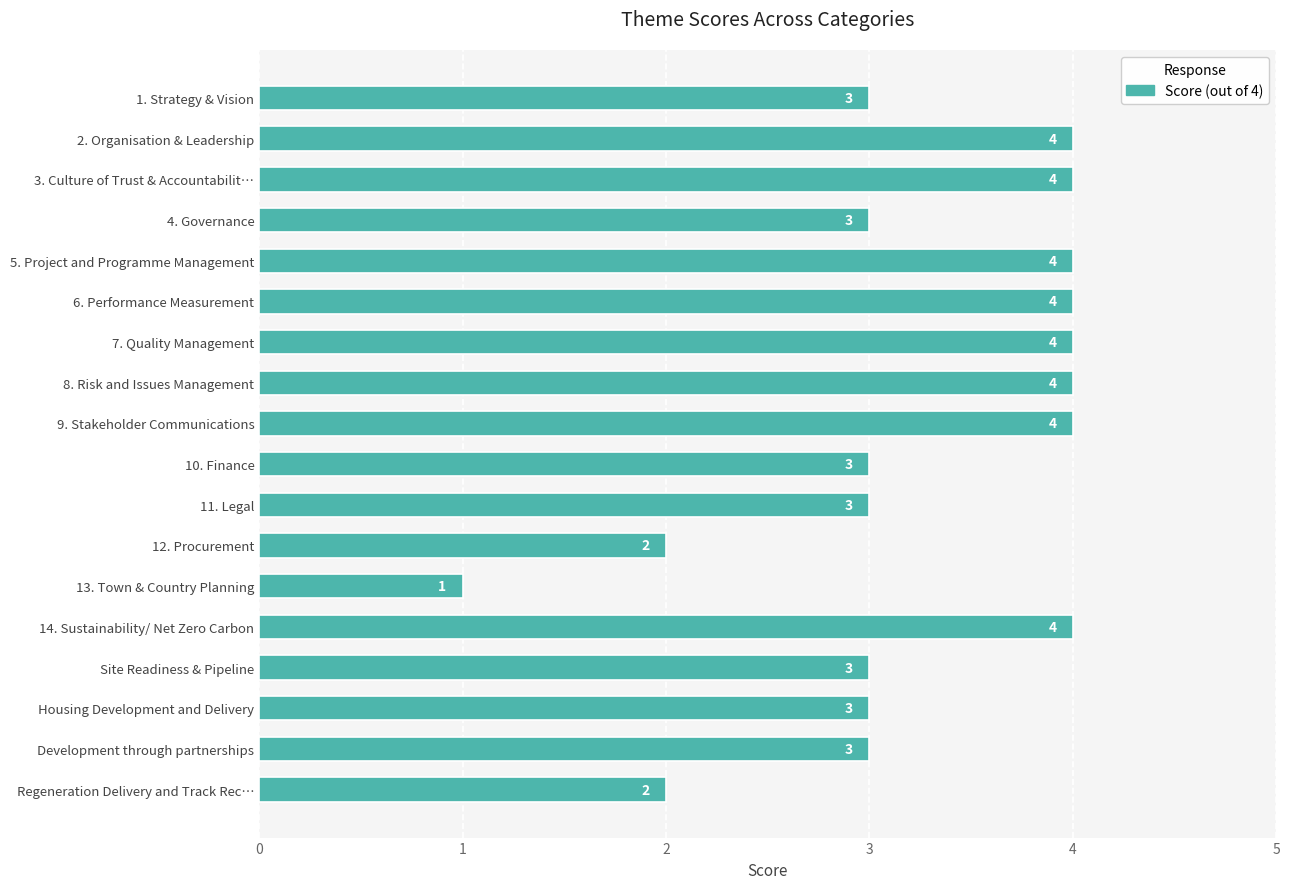

Between 10. Finance and 14. Sustainability/ Net Zero Carbon, which is larger?

14. Sustainability/ Net Zero Carbon